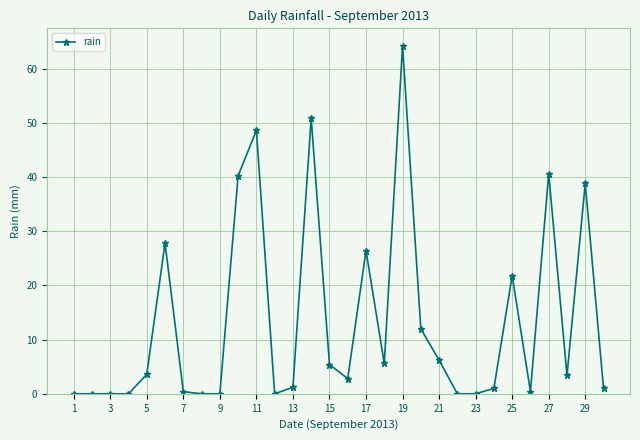

What is the difference between the maximum and minimum values?

64.2